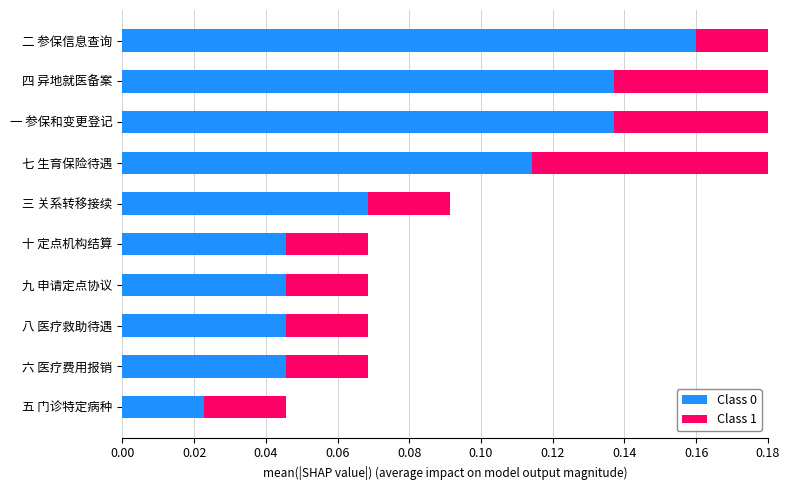

What is the value of the Class 0 bar at the 10th from the left?

0.2